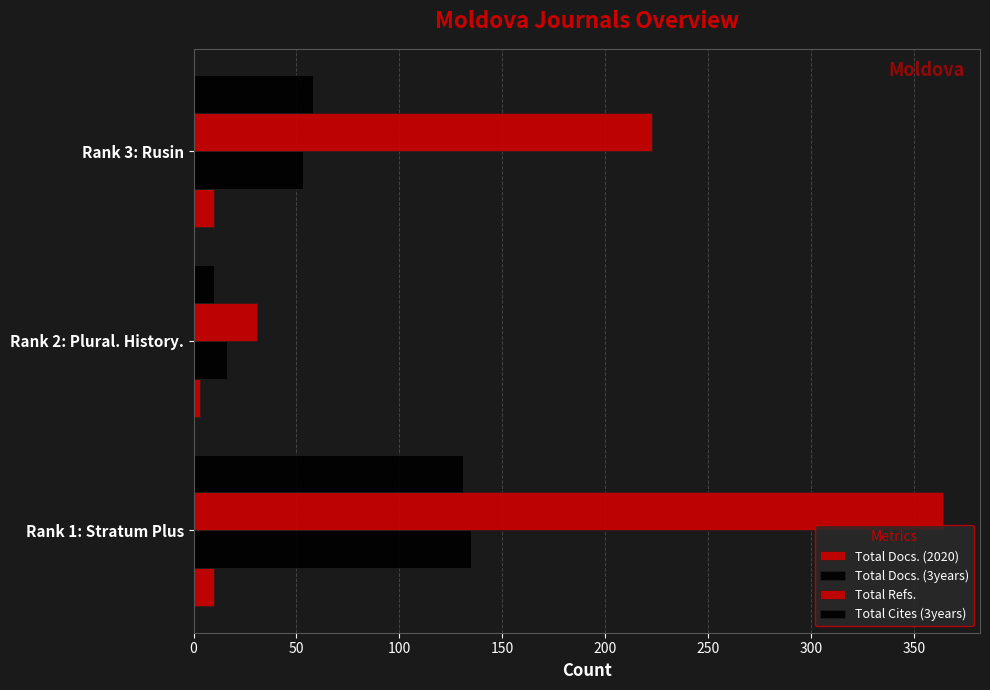

Rank the series by their maximum value, from highest to lowest.

Total Refs., Total Docs. (3years), Total Cites (3years), Total Docs. (2020)